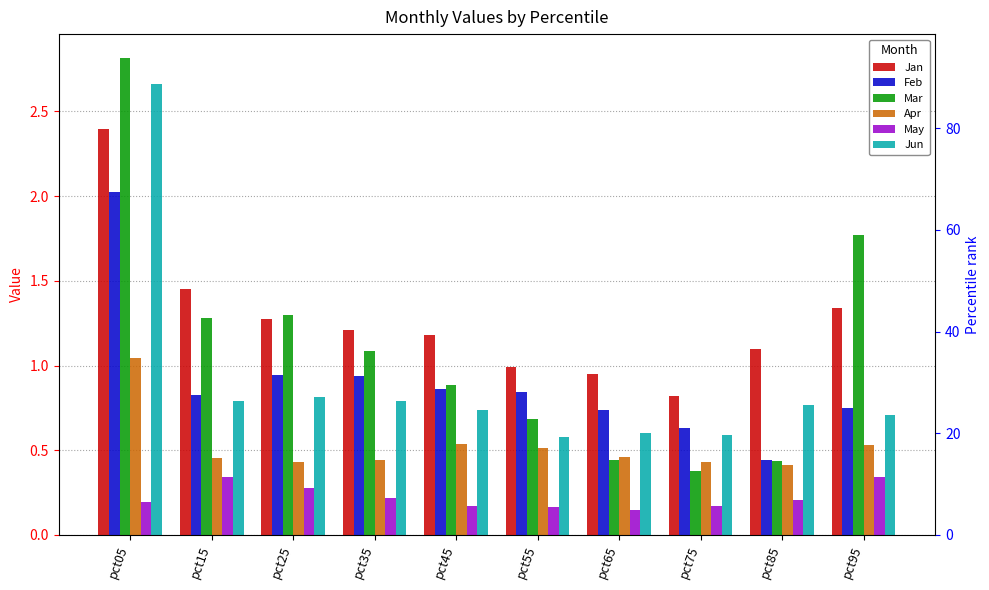

What is the difference between the Apr values at pct45 and pct85?

0.1